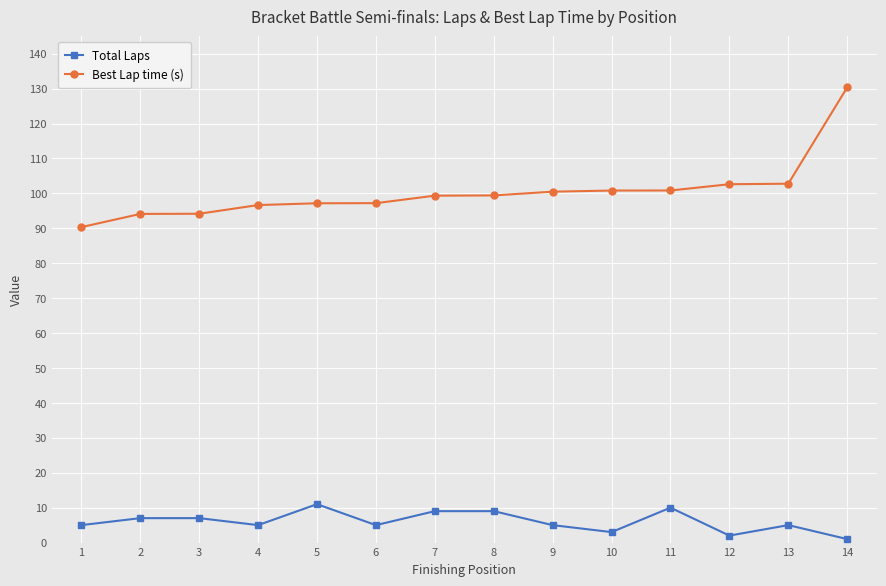

Count the number of categories in the chart.

14